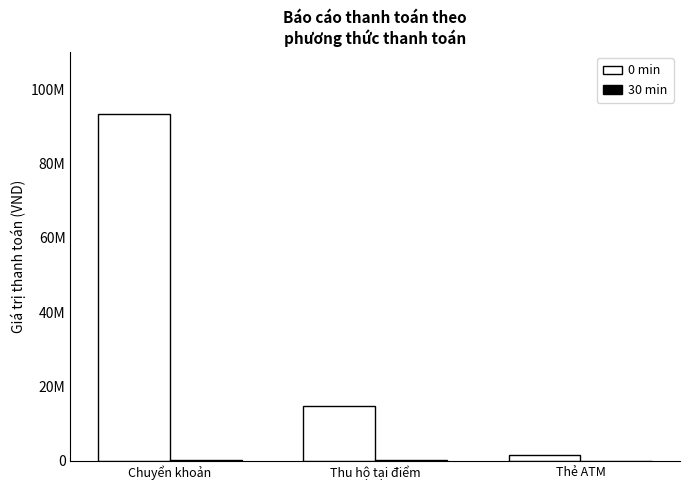

What is the difference between the maximum and minimum values in the 0 min series?

91885000